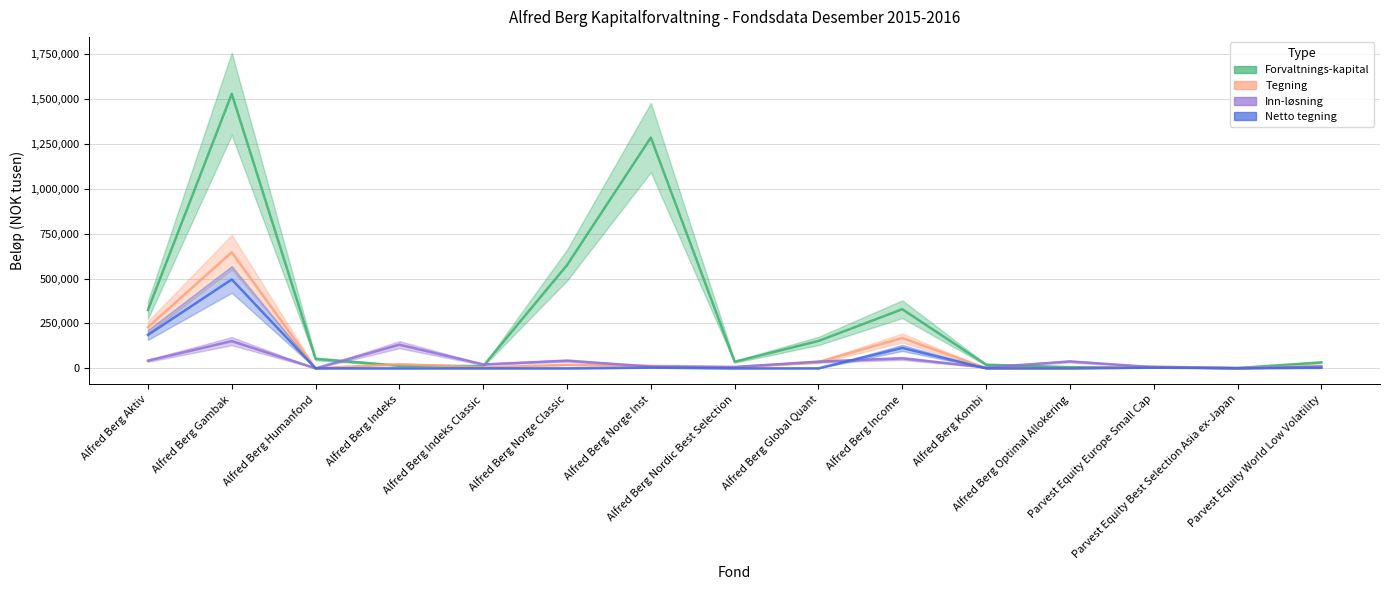

Reading right to left, what are all the values shown in this chart?

Forvaltnings-kapital: Parvest Equity World Low Volatility=33106	Parvest Equity Best Selection Asia ex-Japan=1695	Parvest Equity Europe Small Cap=5900	Alfred Berg Optimal Allokering=6478	Alfred Berg Kombi=20254	Alfred Berg Income=329123	Alfred Berg Global Quant=152331	Alfred Berg Nordic Best Selection=36585	Alfred Berg Norge Inst=1284893	Alfred Berg Norge Classic=574604	Alfred Berg Indeks Classic=12509	Alfred Berg Indeks=14876	Alfred Berg Humanfond=52528	Alfred Berg Gambak=1528296	Alfred Berg Aktiv=324901
Tegning: Parvest Equity World Low Volatility=12309	Parvest Equity Best Selection Asia ex-Japan=1022	Parvest Equity Europe Small Cap=10320	Alfred Berg Optimal Allokering=0	Alfred Berg Kombi=600	Alfred Berg Income=169006	Alfred Berg Global Quant=34825	Alfred Berg Nordic Best Selection=5710	Alfred Berg Norge Inst=13650	Alfred Berg Norge Classic=19322	Alfred Berg Indeks Classic=5807	Alfred Berg Indeks=22868	Alfred Berg Humanfond=55	Alfred Berg Gambak=646129	Alfred Berg Aktiv=228682
Inn-løsning: Parvest Equity World Low Volatility=9342	Parvest Equity Best Selection Asia ex-Japan=179	Parvest Equity Europe Small Cap=6618	Alfred Berg Optimal Allokering=38347	Alfred Berg Kombi=4952	Alfred Berg Income=55381	Alfred Berg Global Quant=37075	Alfred Berg Nordic Best Selection=7780	Alfred Berg Norge Inst=10000	Alfred Berg Norge Classic=42546	Alfred Berg Indeks Classic=21658	Alfred Berg Indeks=131540	Alfred Berg Humanfond=117	Alfred Berg Gambak=151300	Alfred Berg Aktiv=42596
Netto tegning: Parvest Equity World Low Volatility=2967	Parvest Equity Best Selection Asia ex-Japan=843	Parvest Equity Europe Small Cap=3702	Alfred Berg Optimal Allokering=0	Alfred Berg Kombi=0	Alfred Berg Income=113625	Alfred Berg Global Quant=0	Alfred Berg Nordic Best Selection=0	Alfred Berg Norge Inst=3650	Alfred Berg Norge Classic=0	Alfred Berg Indeks Classic=0	Alfred Berg Indeks=0	Alfred Berg Humanfond=0	Alfred Berg Gambak=494829	Alfred Berg Aktiv=186086